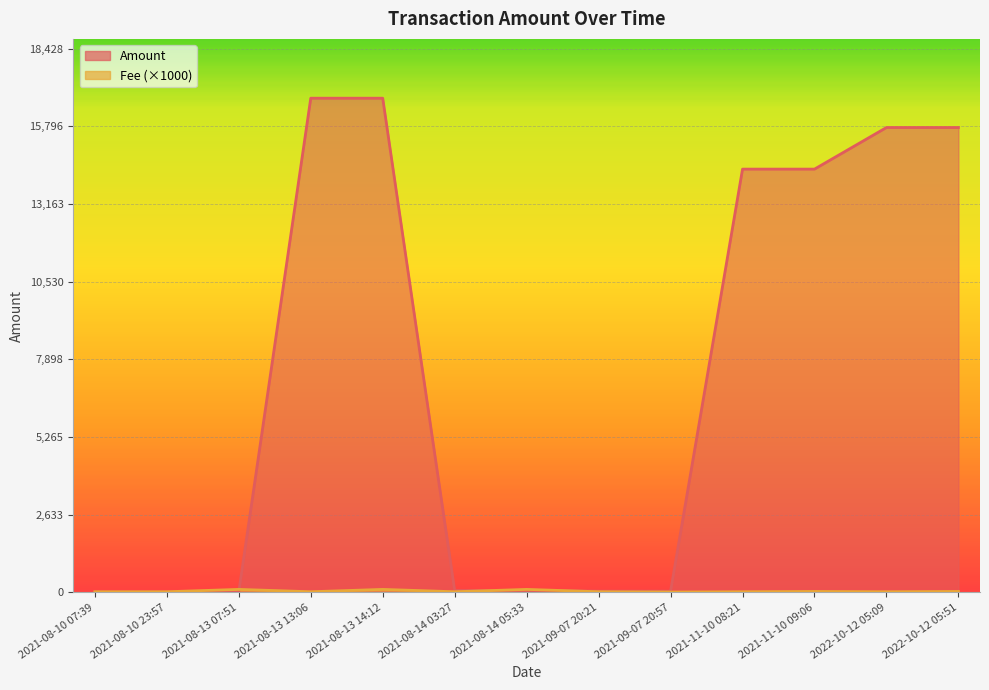

What is the minimum value shown in the chart?

10.1